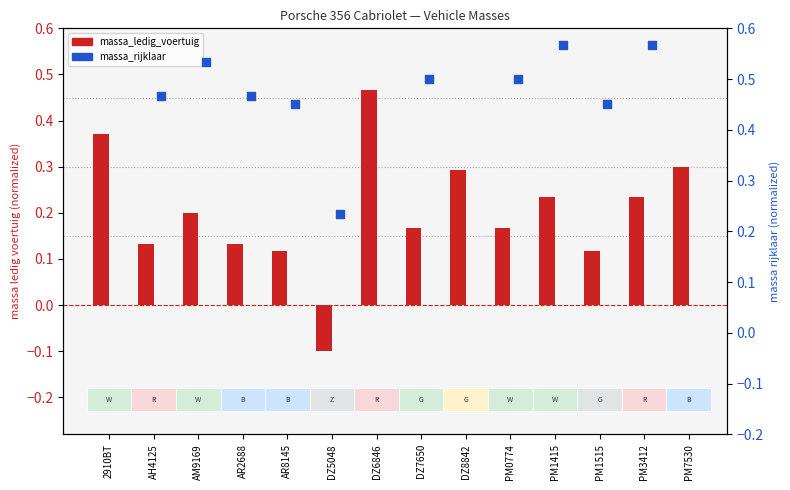

What is the total value across all series at AR8145?

0.6